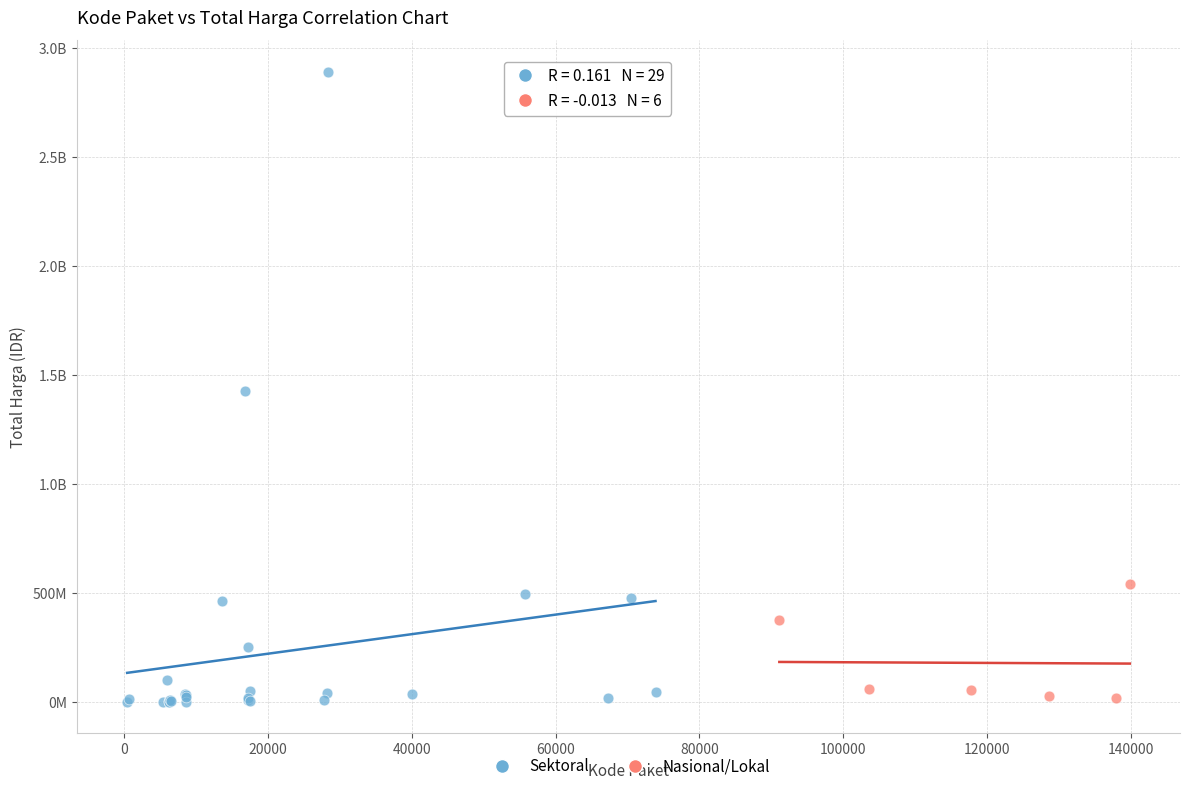

What are all the series names shown in the legend?

Sektoral, Nasional/Lokal